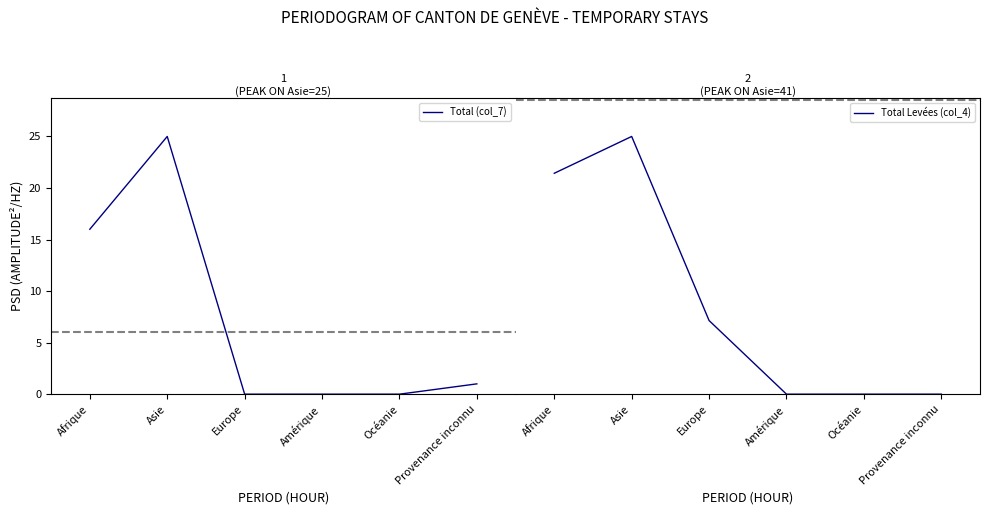

At which category is the sum across all series the highest?

Asie